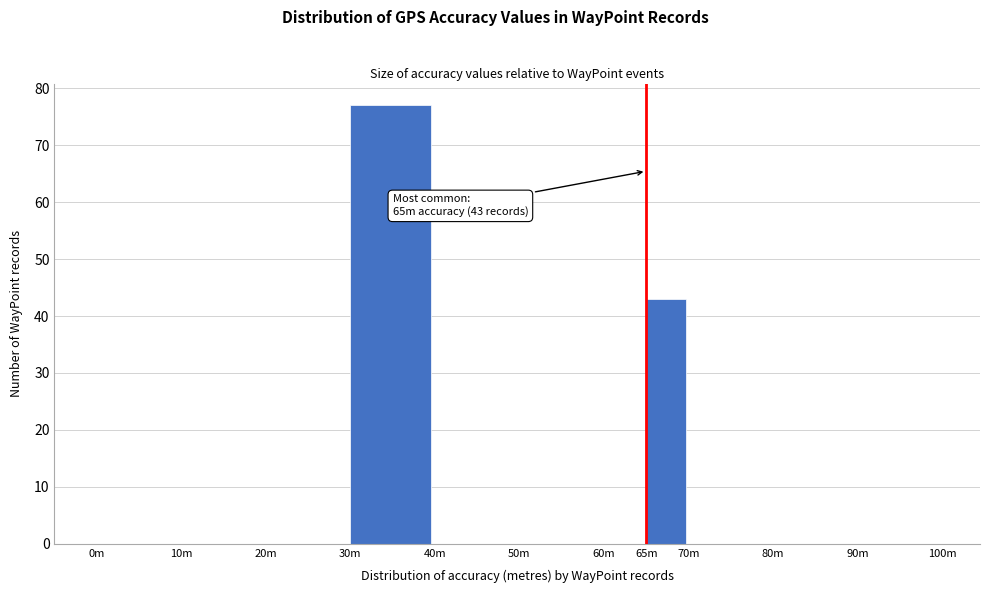

Reading right to left, list all the values displayed in this chart.

90m=0	80m=0	70m=0	65m=43	60m=0	50m=0	40m=0	30m=77	20m=0	10m=0	0m=0